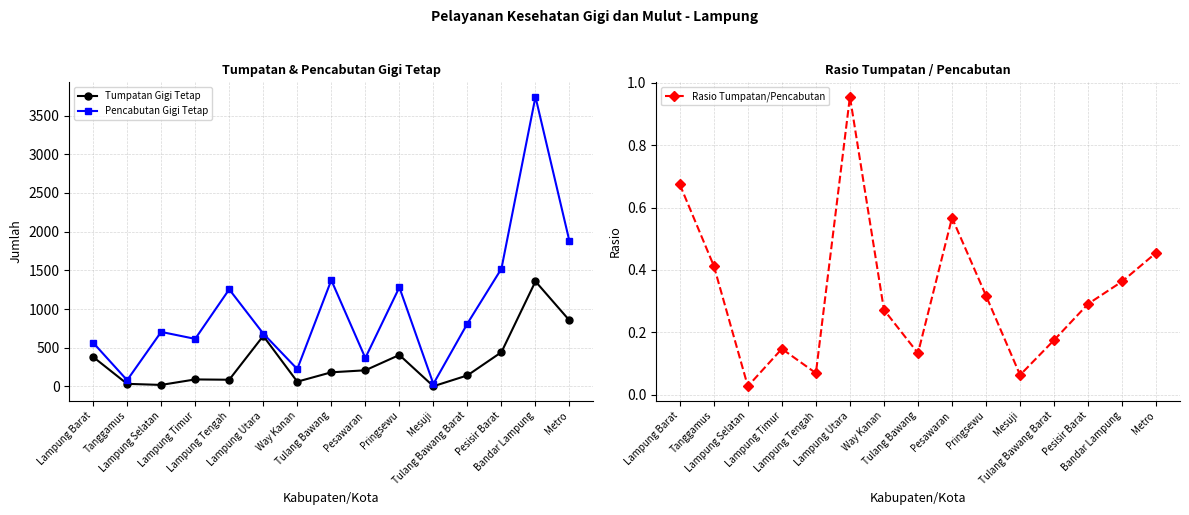

Which series has the widest spread of values?

Pencabutan Gigi Tetap